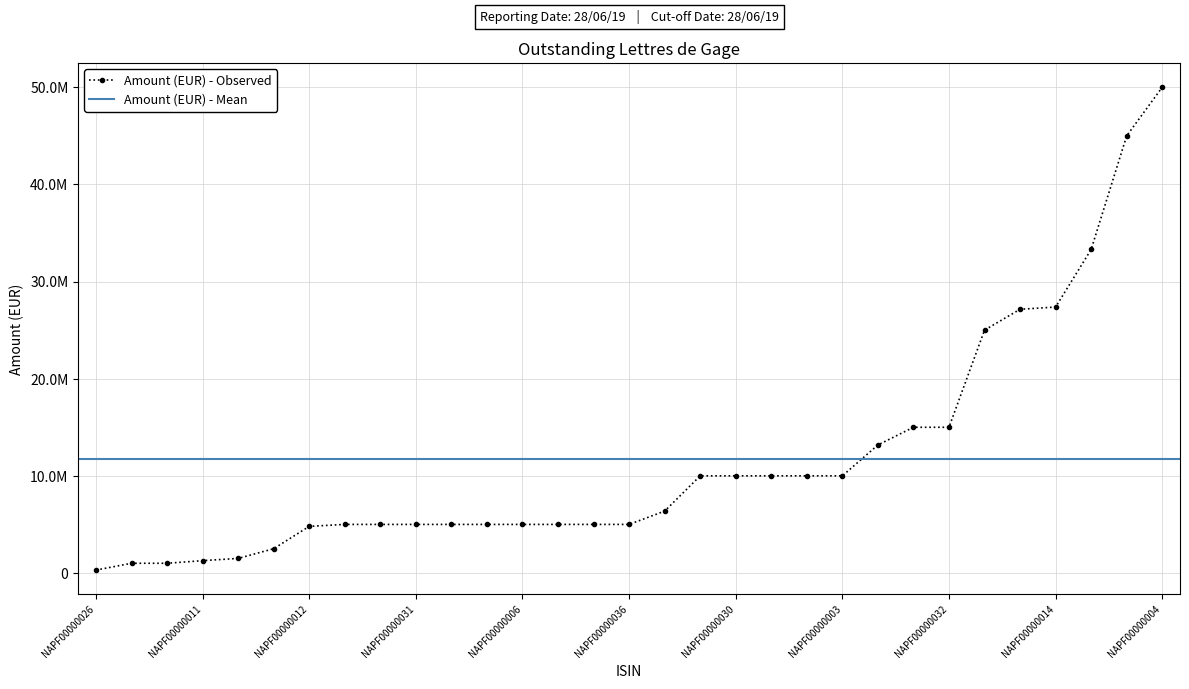

How many data points in Amount (EUR) are less than 5000000?

7